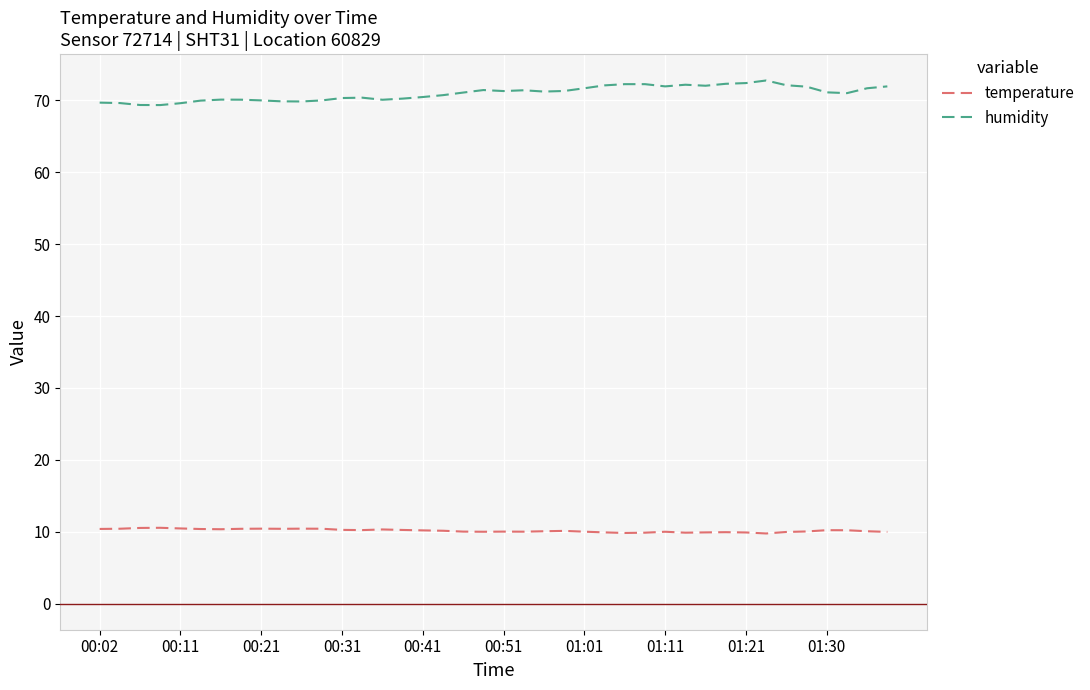

Which series has the largest range (max minus min)?

humidity